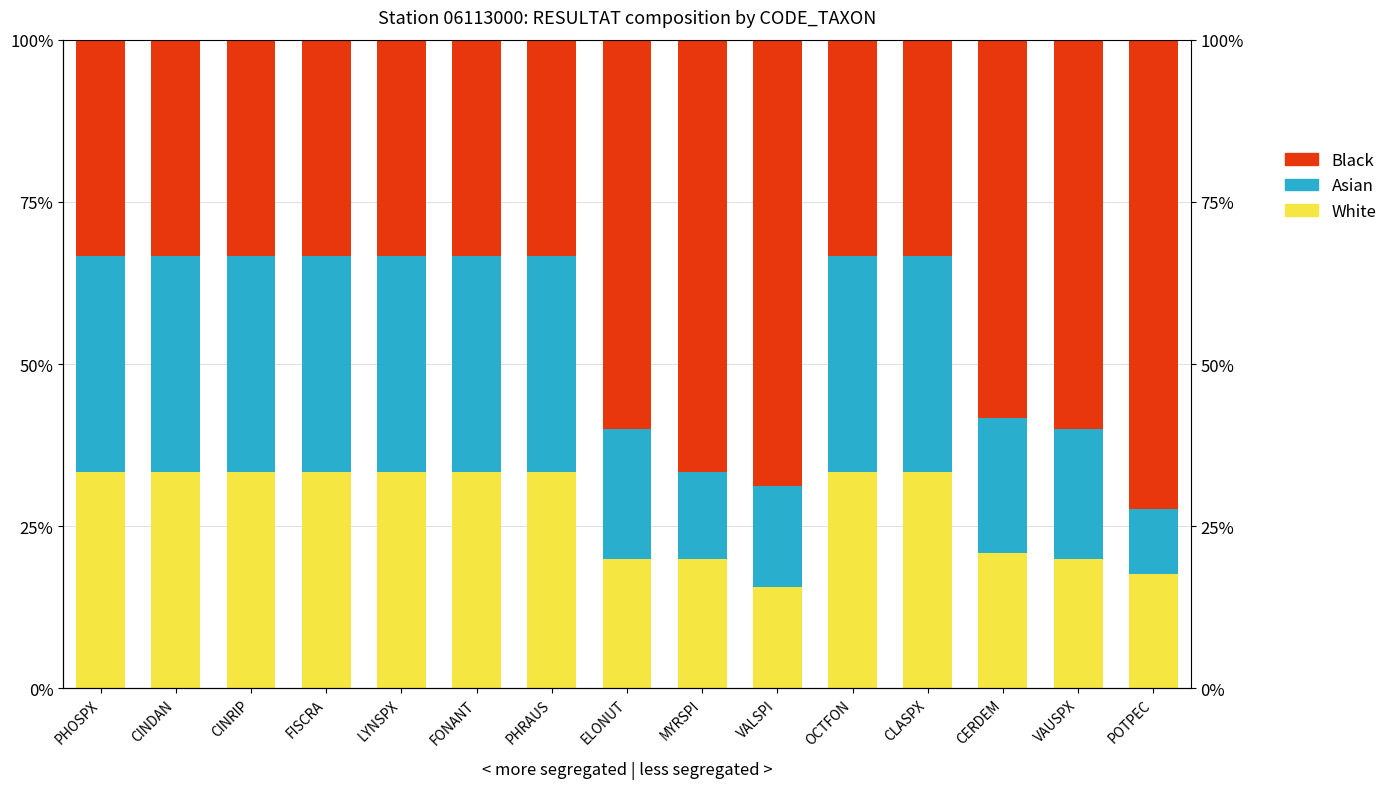

What is the highest value of the Asian series?

33.3